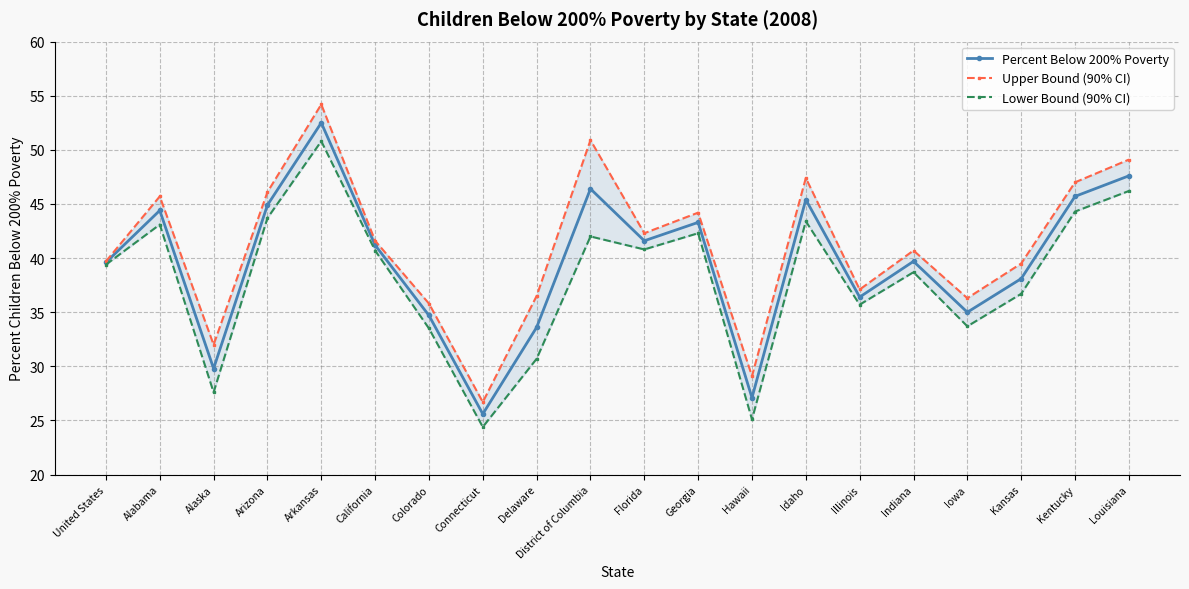

Reading left to right, extract all data points from this chart.

Percent Below 200% Poverty: United States=39.6	Alabama=44.4	Alaska=29.8	Arizona=44.9	Arkansas=52.5	California=41.2	Colorado=34.7	Connecticut=25.6	Delaware=33.6	District of Columbia=46.4	Florida=41.6	Georgia=43.3	Hawaii=27.1	Idaho=45.4	Illinois=36.4	Indiana=39.7	Iowa=35.0	Kansas=38.1	Kentucky=45.7	Louisiana=47.6
Upper Bound (90% CI): United States=39.7	Alabama=45.7	Alaska=32.0	Arizona=46.1	Arkansas=54.2	California=41.6	Colorado=35.8	Connecticut=26.7	Delaware=36.5	District of Columbia=50.9	Florida=42.3	Georgia=44.2	Hawaii=29.1	Idaho=47.4	Illinois=37.1	Indiana=40.7	Iowa=36.3	Kansas=39.5	Kentucky=47.0	Louisiana=49.1
Lower Bound (90% CI): United States=39.4	Alabama=43.1	Alaska=27.6	Arizona=43.7	Arkansas=50.8	California=40.7	Colorado=33.5	Connecticut=24.4	Delaware=30.7	District of Columbia=42.0	Florida=40.8	Georgia=42.3	Hawaii=25.1	Idaho=43.4	Illinois=35.7	Indiana=38.7	Iowa=33.7	Kansas=36.7	Kentucky=44.3	Louisiana=46.2